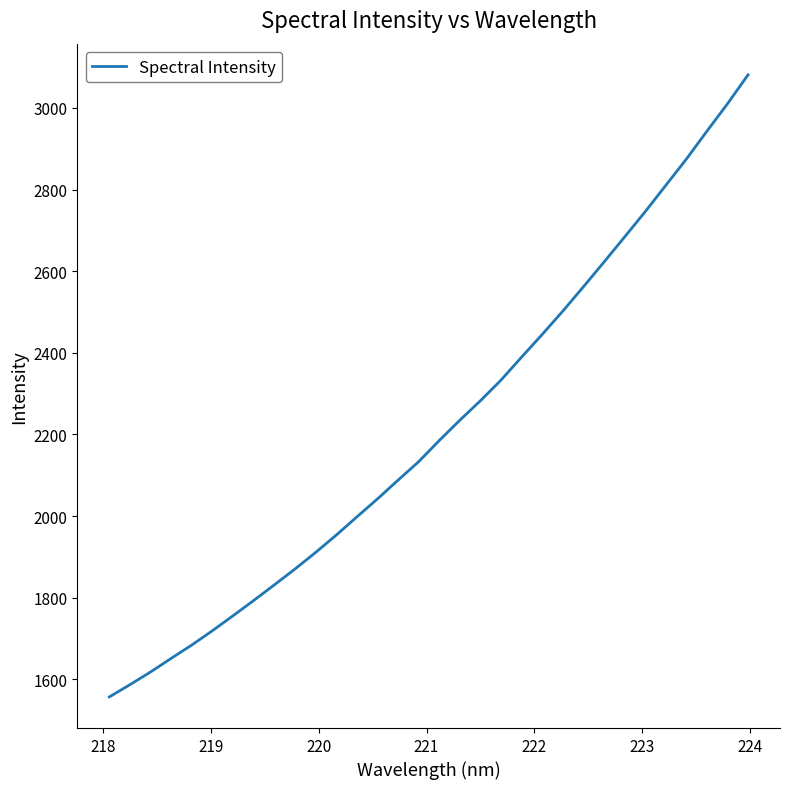

What is the minimum value shown in the chart?

1557.3